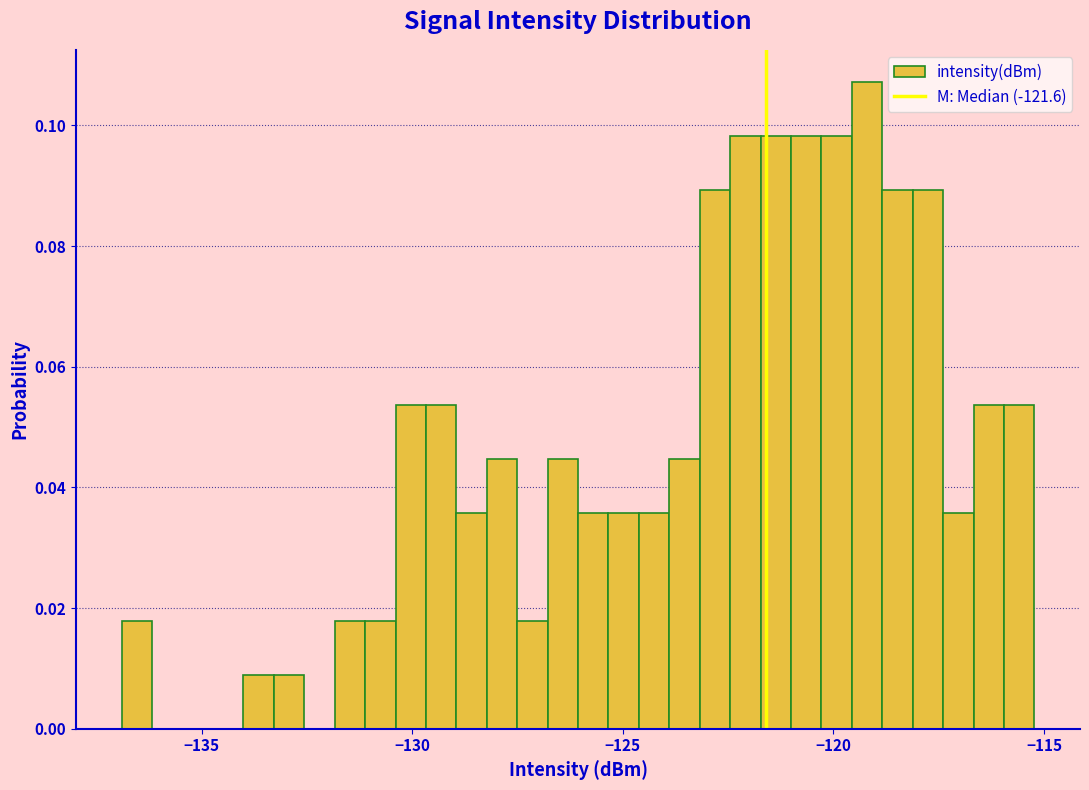

Read against the x-axis, roughly where is the centre of the tallest bar?

-119.0